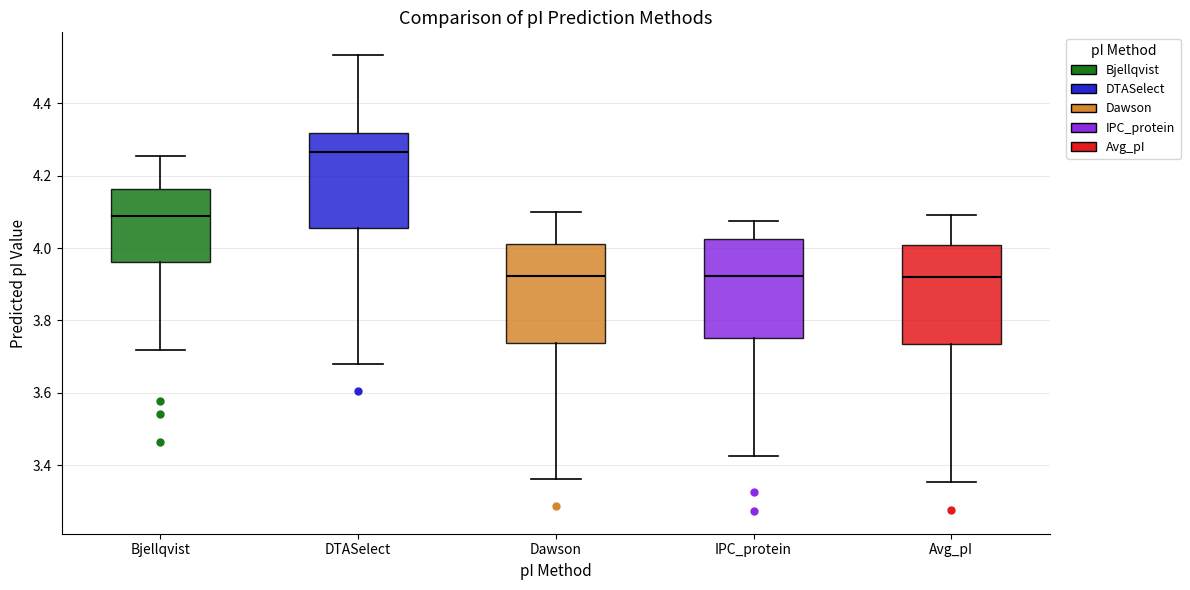

Reading left to right, transcribe this box plot: for each box, give where its median line is, the range the box spans, and where its two whiskers end, as read against the y-axis. The values are not printed on the chart, so give them approximately, as read against the axis.

Bjellqvist: median 4.08, box 3.96 to 4.16, whiskers 3.72 to 4.26
DTASelect: median 4.26, box 4.06 to 4.32, whiskers 3.68 to 4.54
Dawson: median 3.92, box 3.74 to 4.02, whiskers 3.36 to 4.10
IPC_protein: median 3.92, box 3.76 to 4.02, whiskers 3.42 to 4.08
Avg_pI: median 3.92, box 3.74 to 4.00, whiskers 3.36 to 4.10